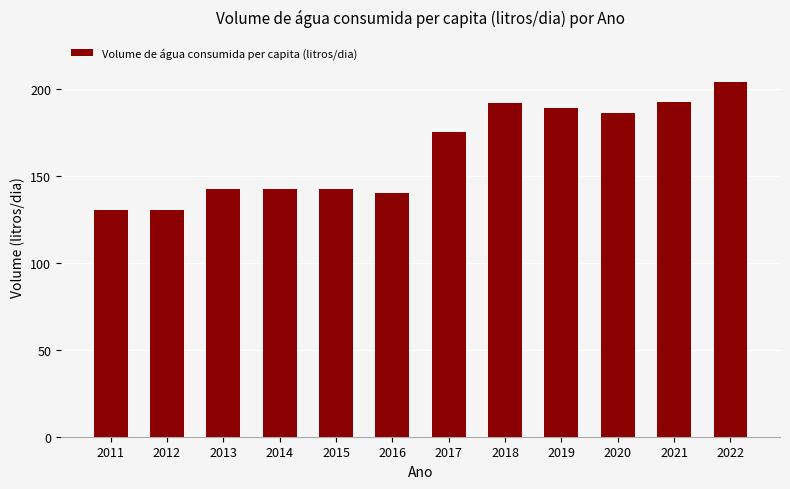

At which label is the value closest to 167?

2017